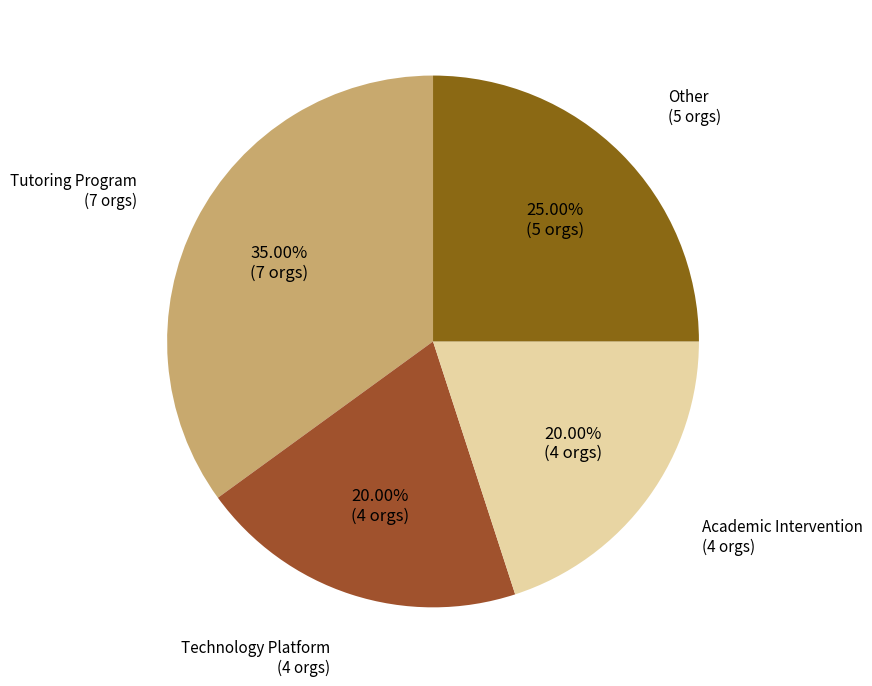

What is the largest slice in the pie chart?

Tutoring Program